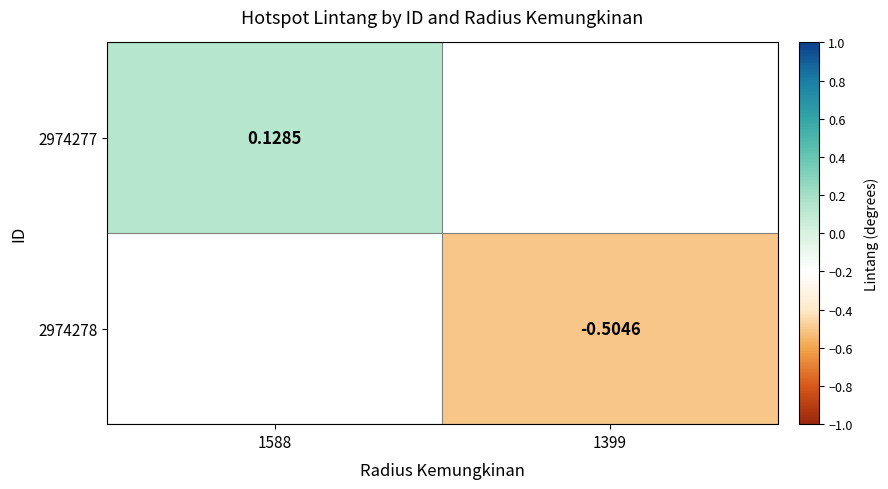

Which category has the highest value in the 2974278 series?

1588